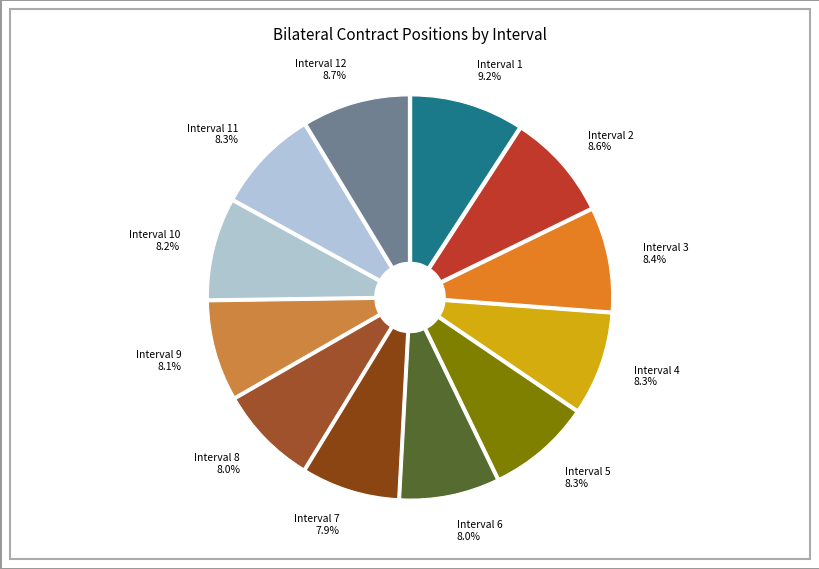

Does Interval 7 represent more than half of the total?

No